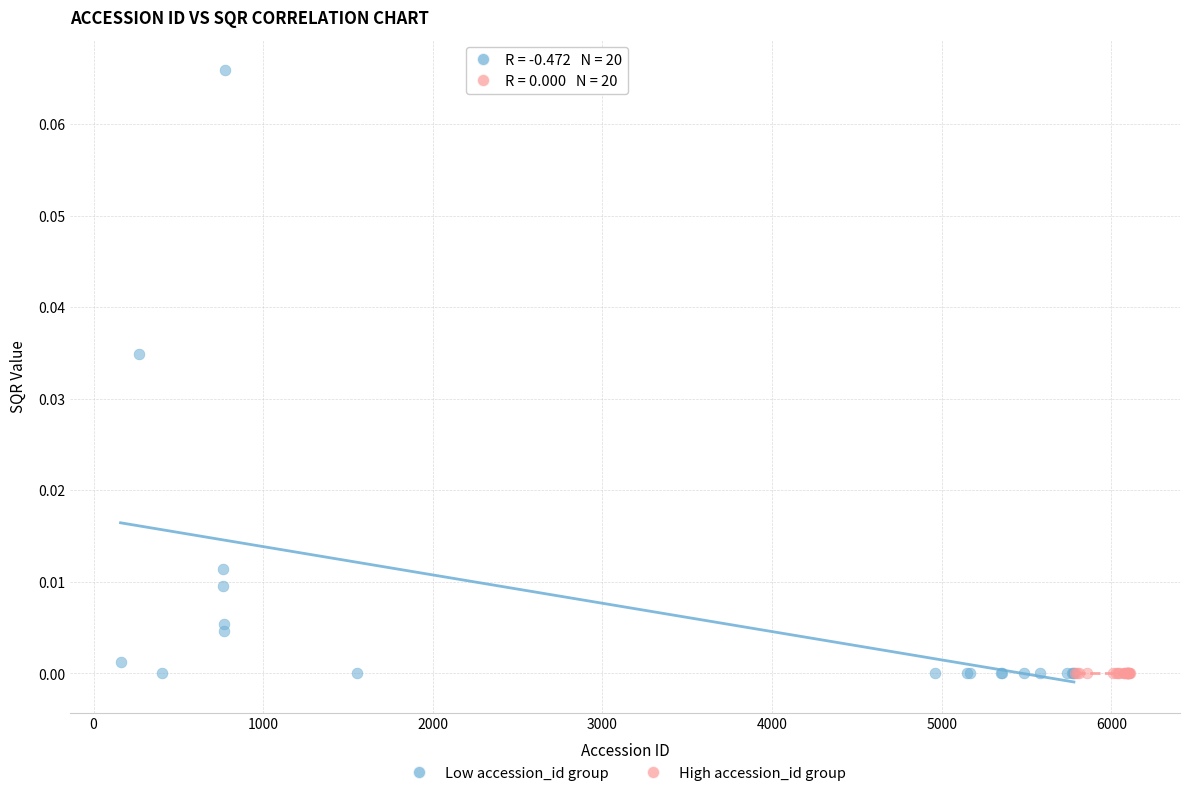

What are all the series names shown in the legend?

Low accession_id group, High accession_id group